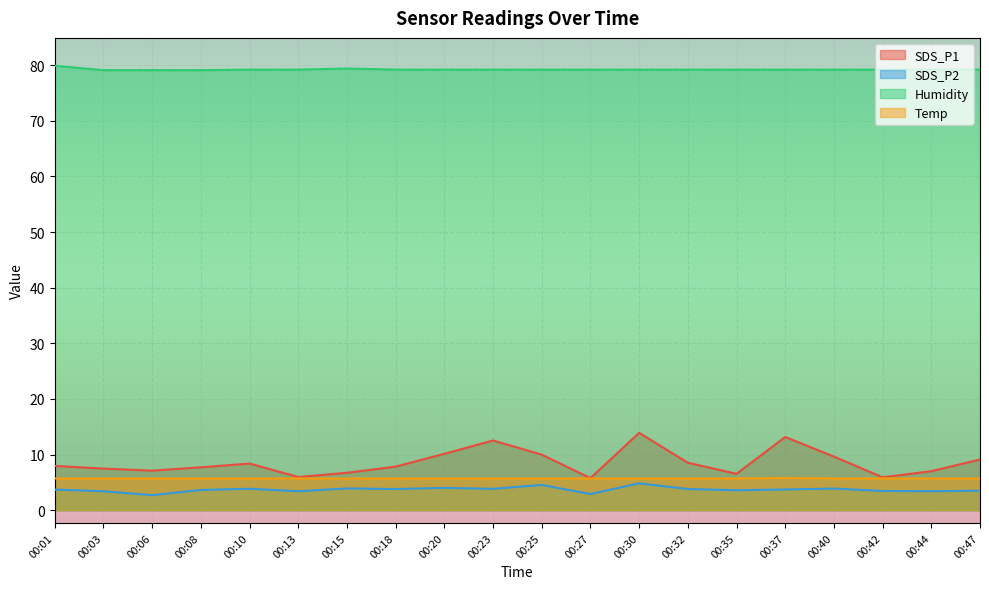

Is it true that Humidity equals 79.2 at 00:20?

True